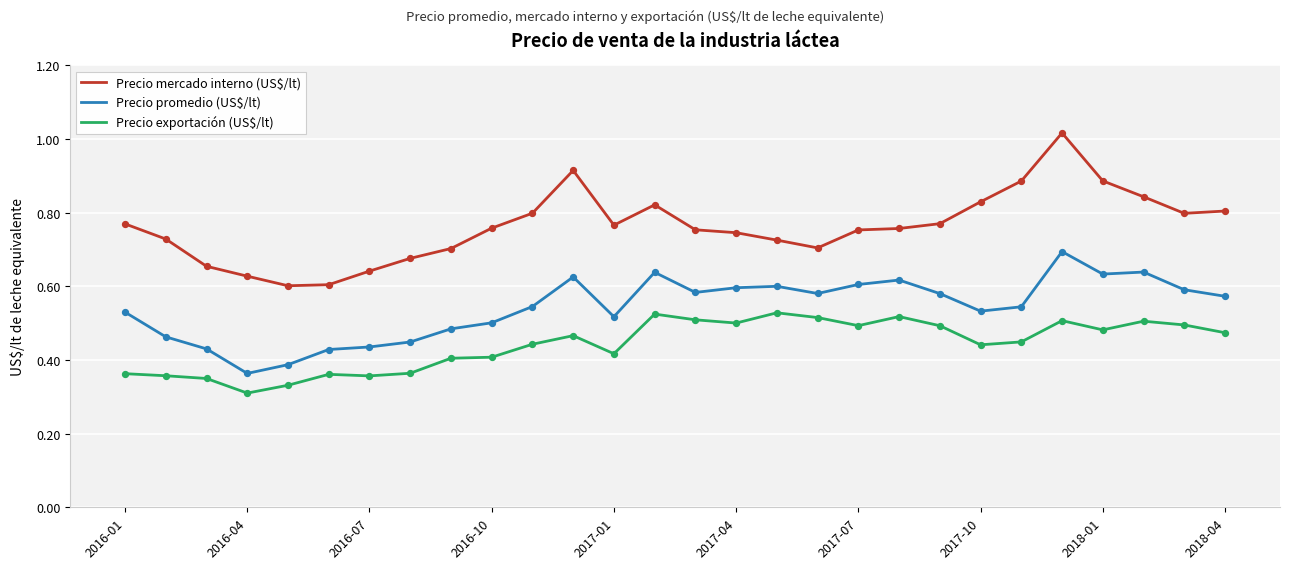

At how many categories does at least one series exceed 0?

28